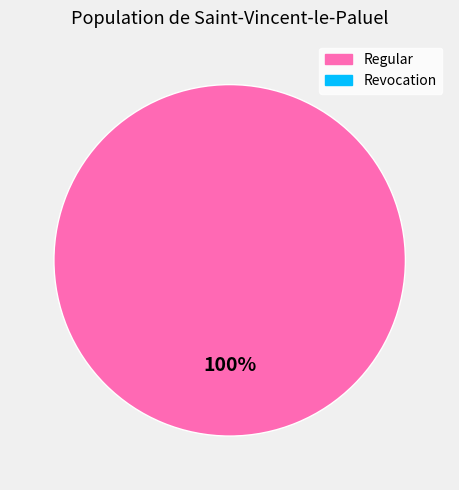

Does any single category account for the majority?

Yes